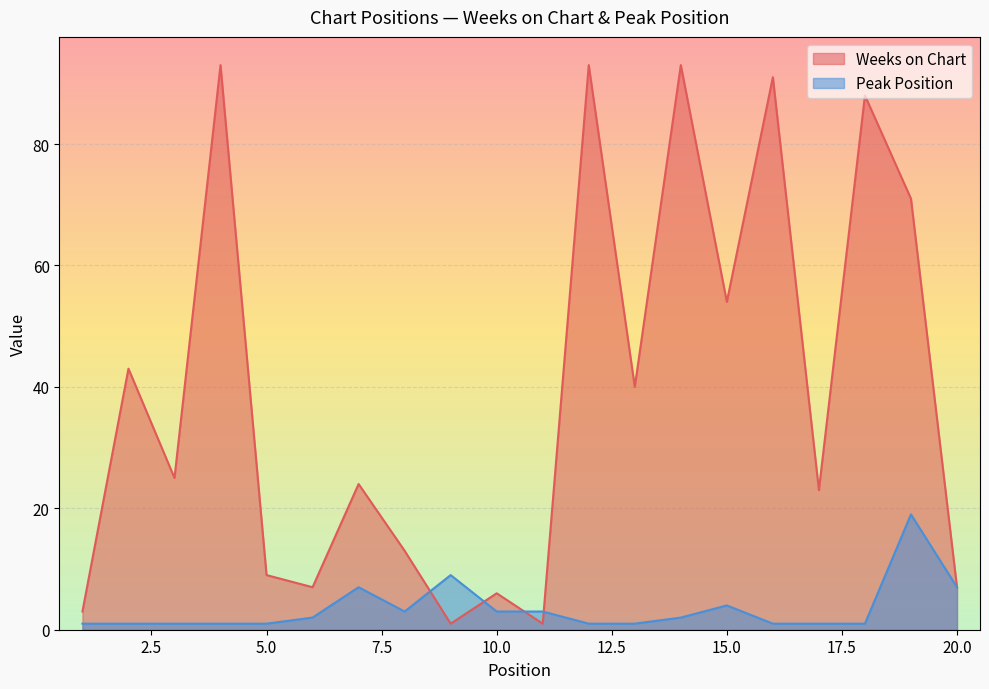

At which category is the sum across all series the highest?

14